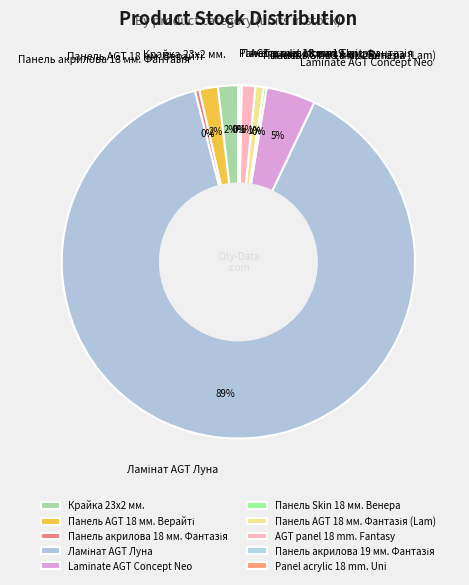

Is there any slice that represents more than half of the pie?

Yes